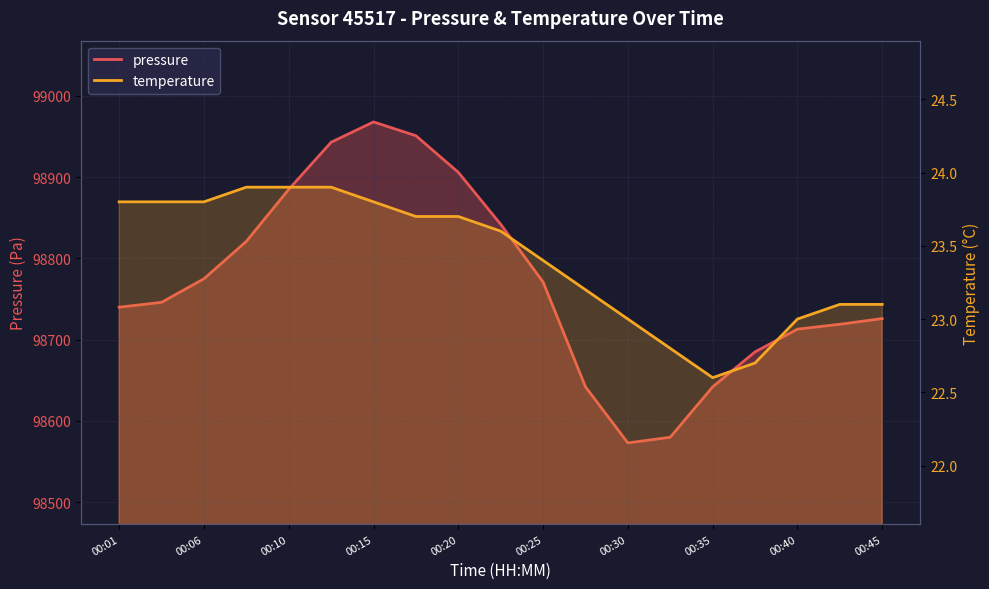

Rank the series at 00:15 from lowest to highest value.

temperature, pressure